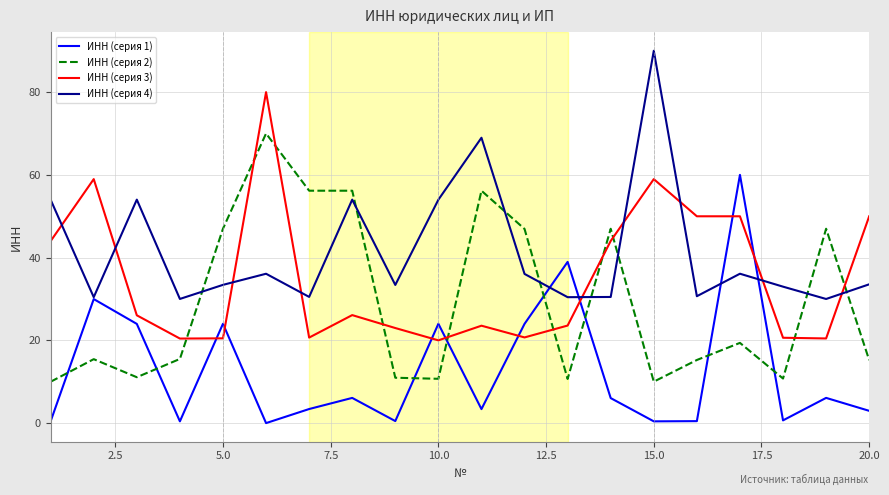

What are all the series names shown in the legend?

ИНН (серия 1), ИНН (серия 2), ИНН (серия 3), ИНН (серия 4)